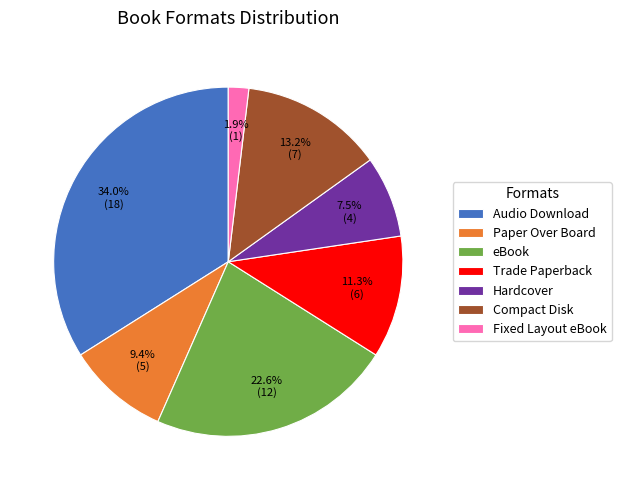

To the nearest percent, what is the average slice percentage?

14%